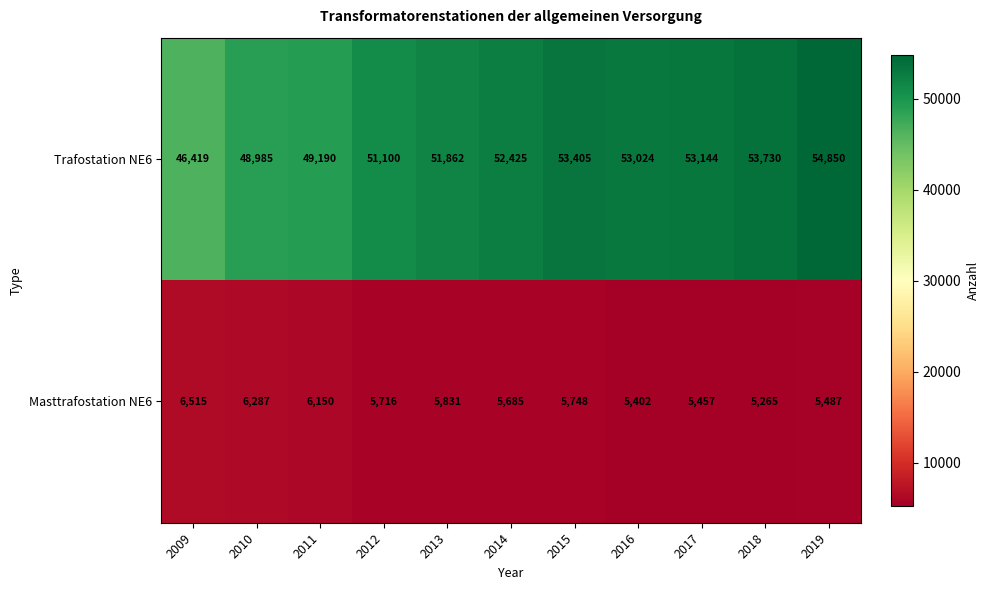

True or false: Masttrafostation NE6 has a value of 9662 at 2017.

False